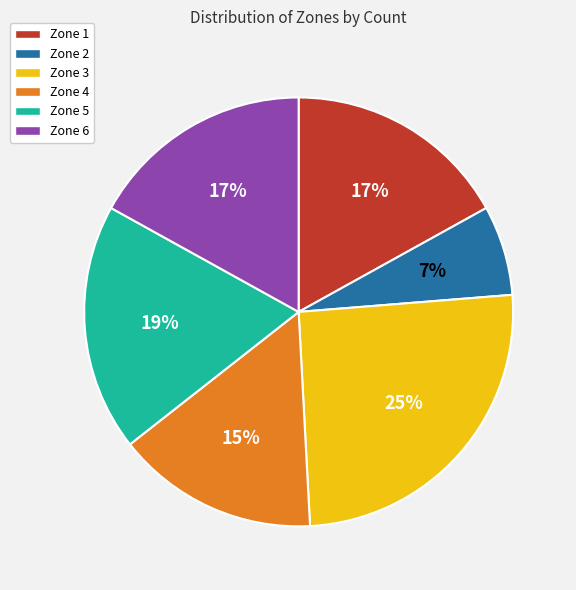

Combined, do Zone 4 and Zone 6 account for over 50%?

No